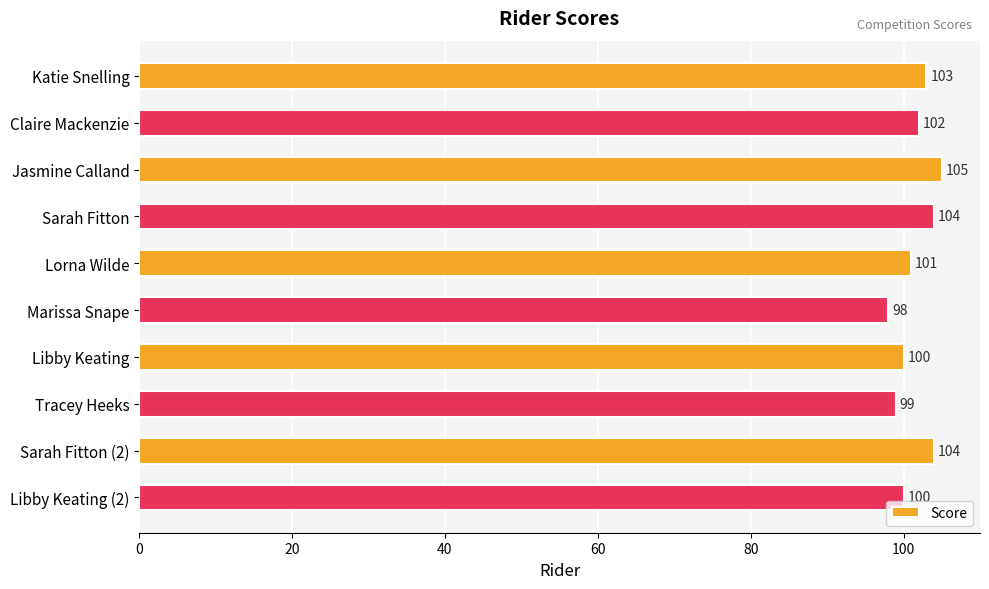

Which has a higher value, Sarah Fitton or Libby Keating (2)?

Sarah Fitton